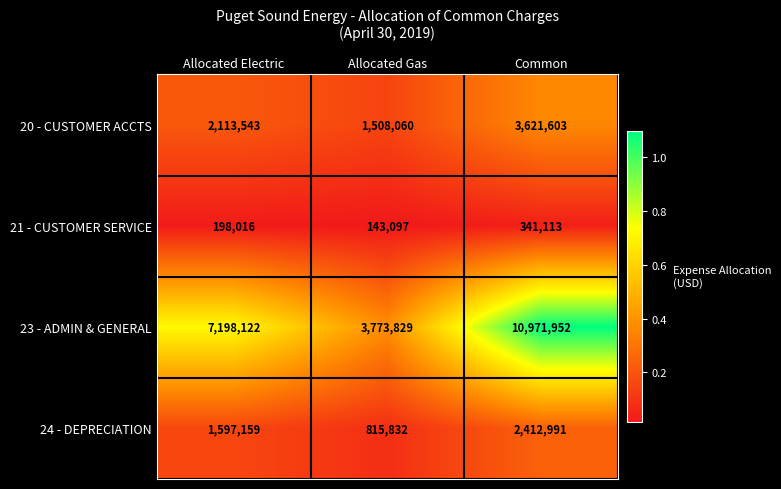

What is the total value across all series at Allocated Gas?

6240818